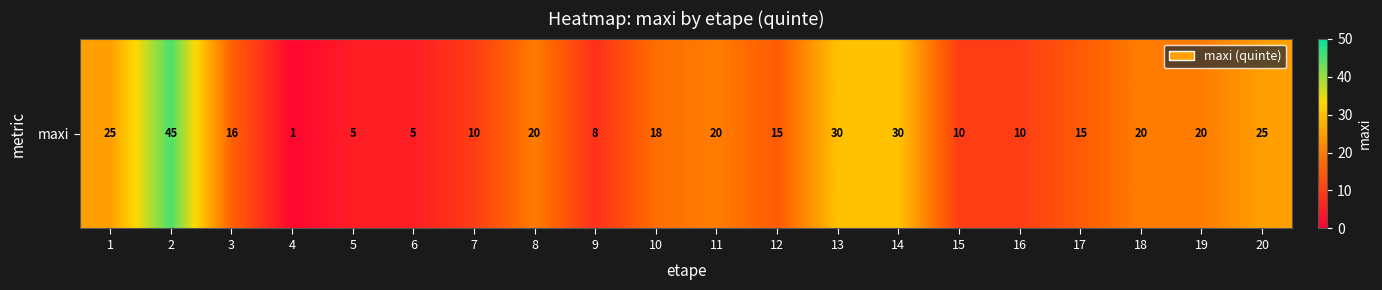

Rank the categories by value from lowest to highest.

4, 5, 6, 9, 7, 15, 16, 12, 17, 3, 10, 8, 11, 18, 19, 1, 20, 13, 14, 2